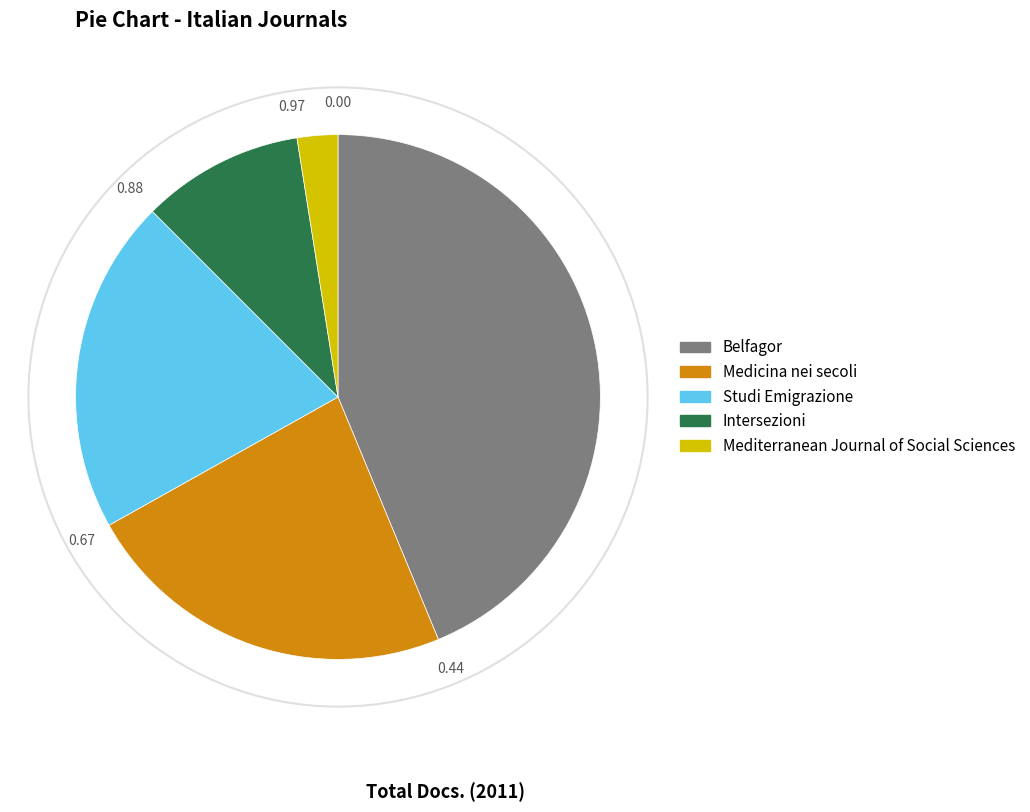

How many segments does this pie chart have?

5